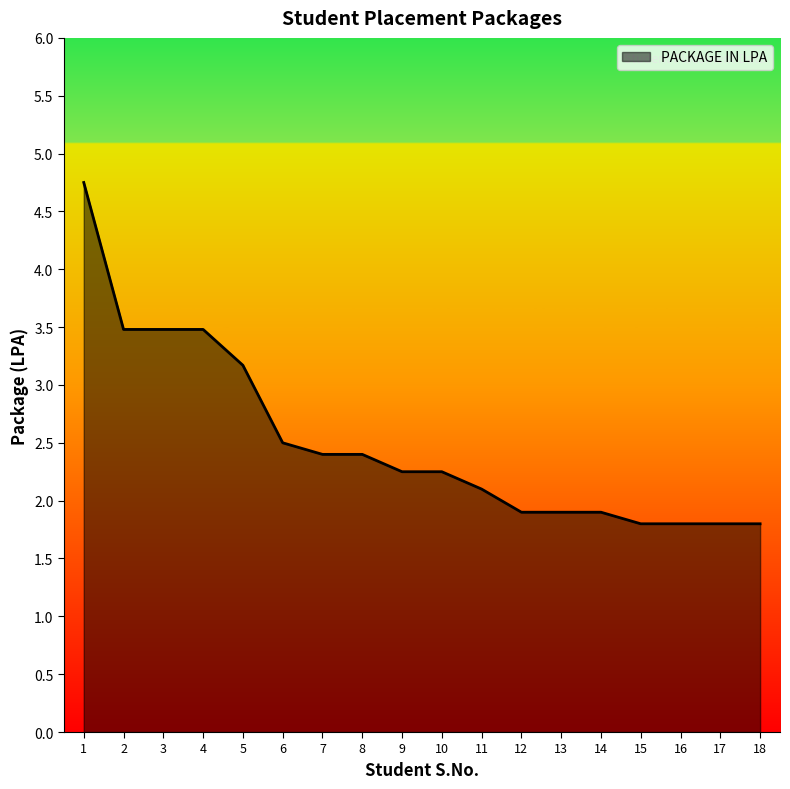

Between 6 and 16, which is larger?

6